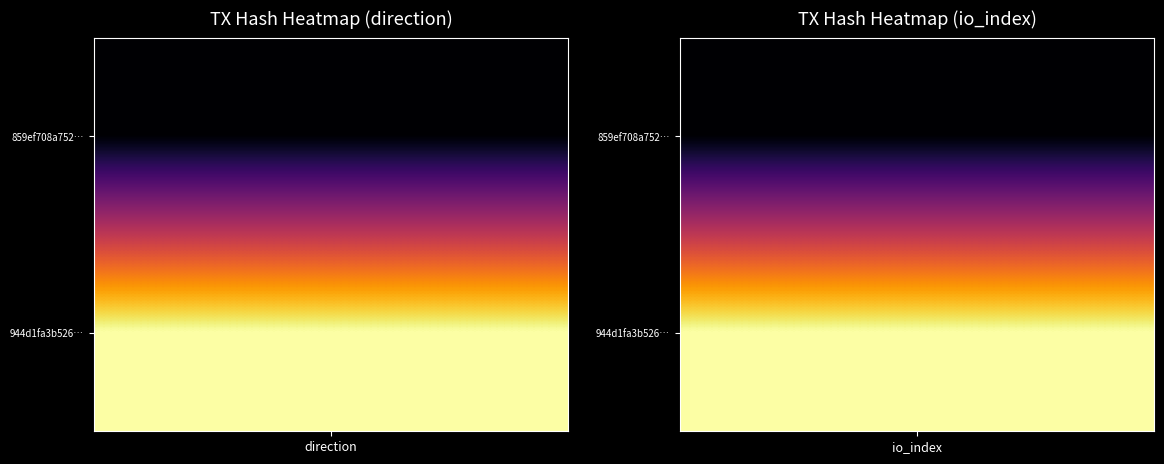

Reading left to right, transcribe all the data shown in this chart.

859ef708a7522c7f4fd42017e66cde8bc45ffec: 0=-1	1=17
944d1fa3b52645f9a7b0ad555ebabaabc075df9: 0=1	1=23